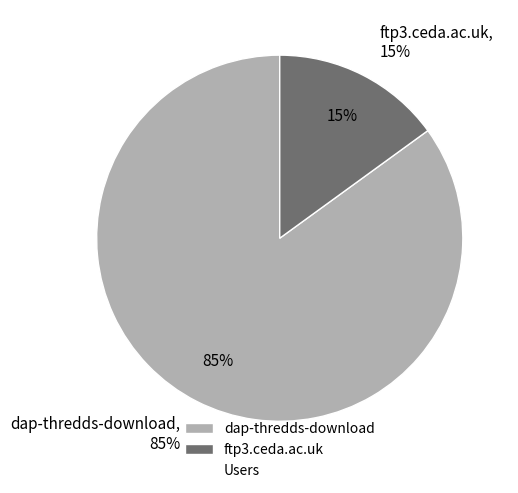

To the nearest percent, what is the average slice percentage?

50%